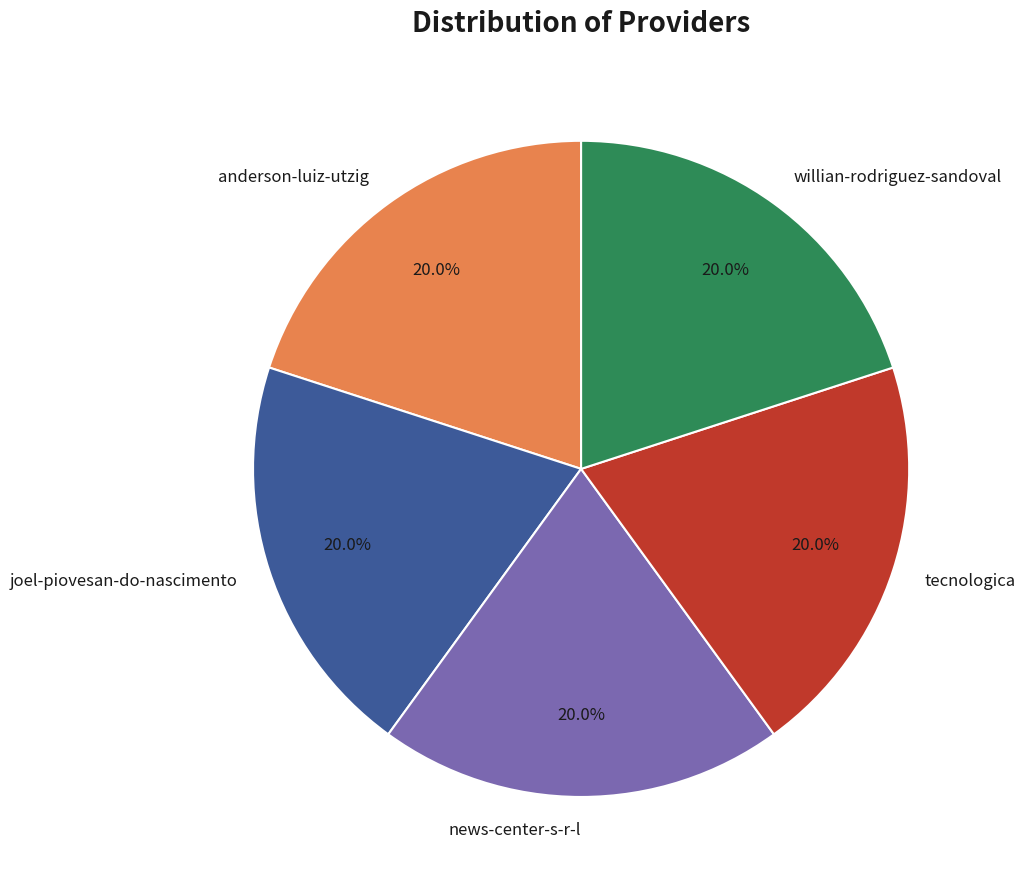

True or false: news-center-s-r-l accounts for 20% of the total.

True